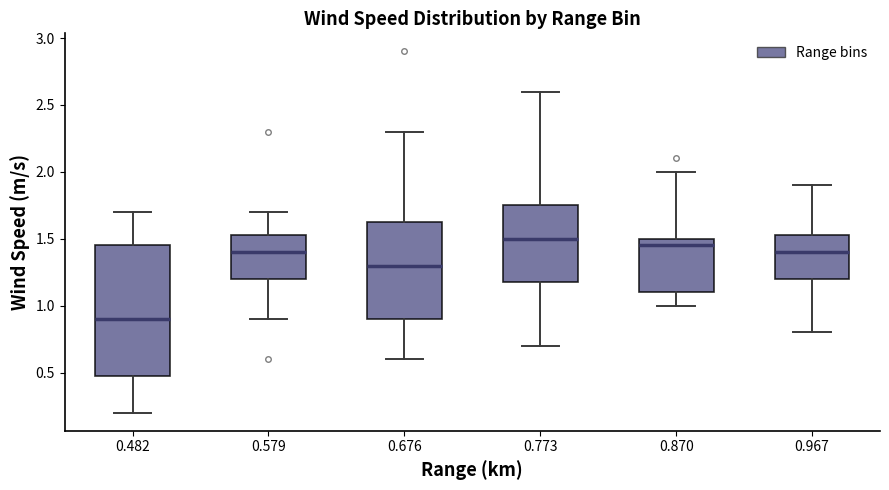

Where is the lower edge of the box at x = 0.579 on the y-axis? The values are not printed on the chart, so give them approximately, as read against the axis.

1.20